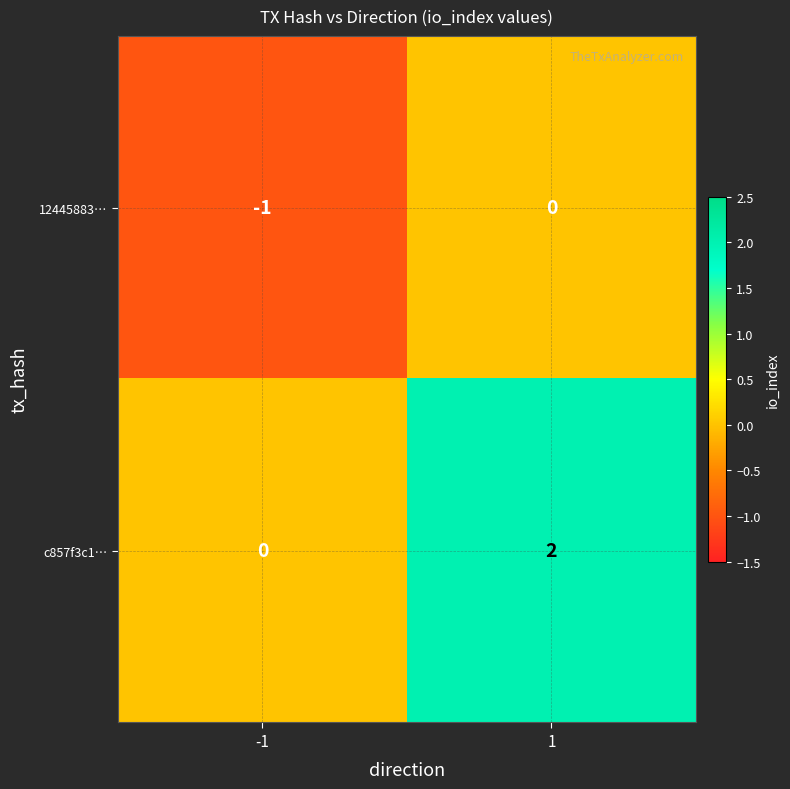

The value of c857f3c1… at 1 is 2. True or false?

True